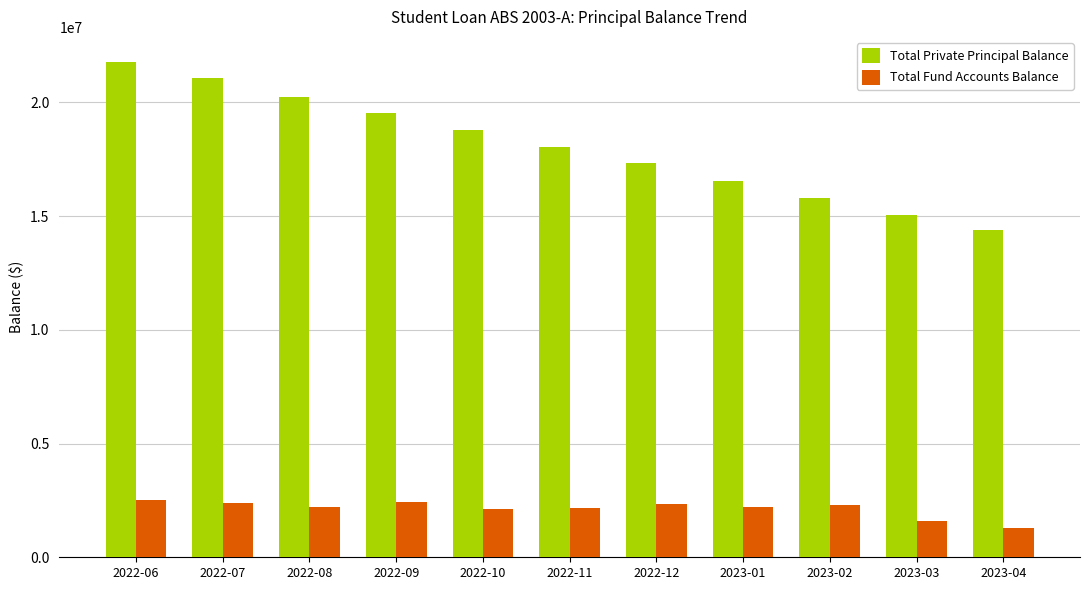

What are all the series names shown in the legend?

Total Private Principal Balance, Total Fund Accounts Balance